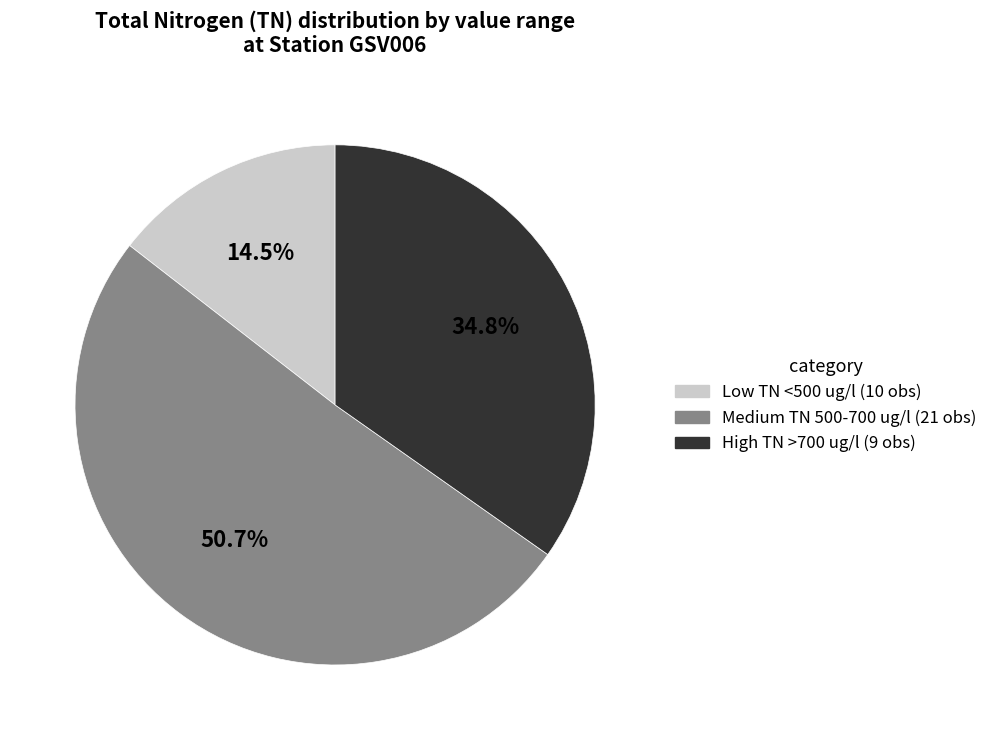

Does any single category account for the majority?

Yes